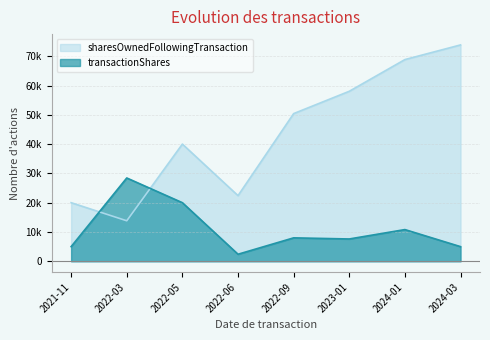

What is the difference between the highest and lowest values at 2022-09-07?

42408